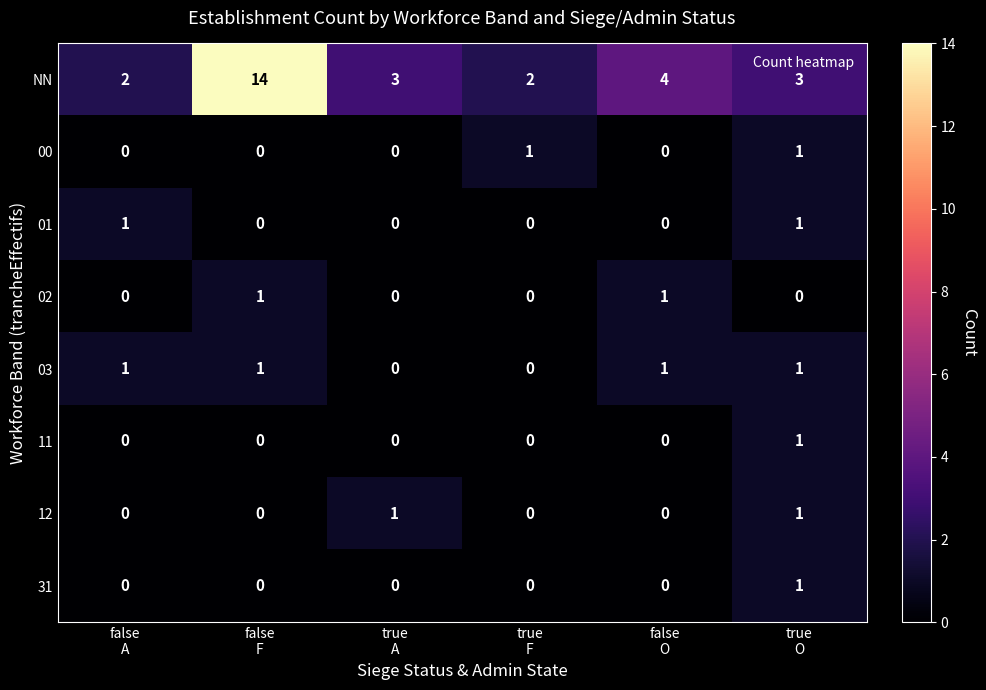

Which series has the widest spread of values?

NN